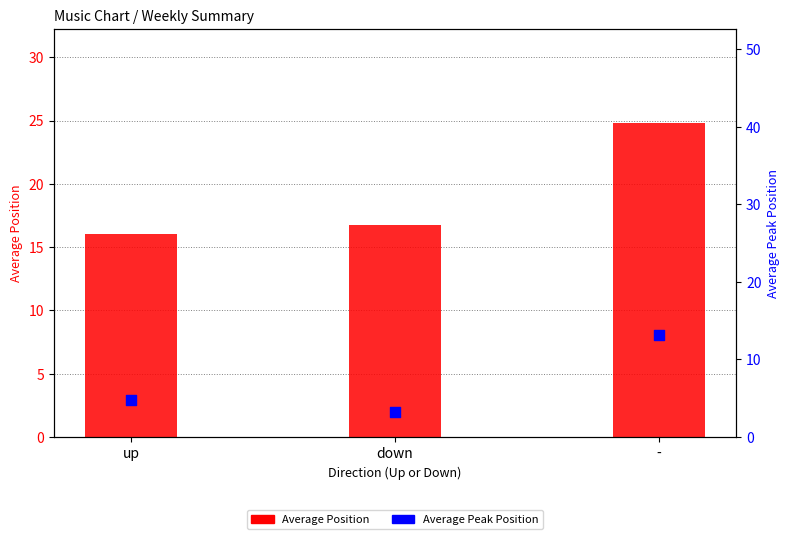

Which series contains the lowest Y value?

Average Peak Position